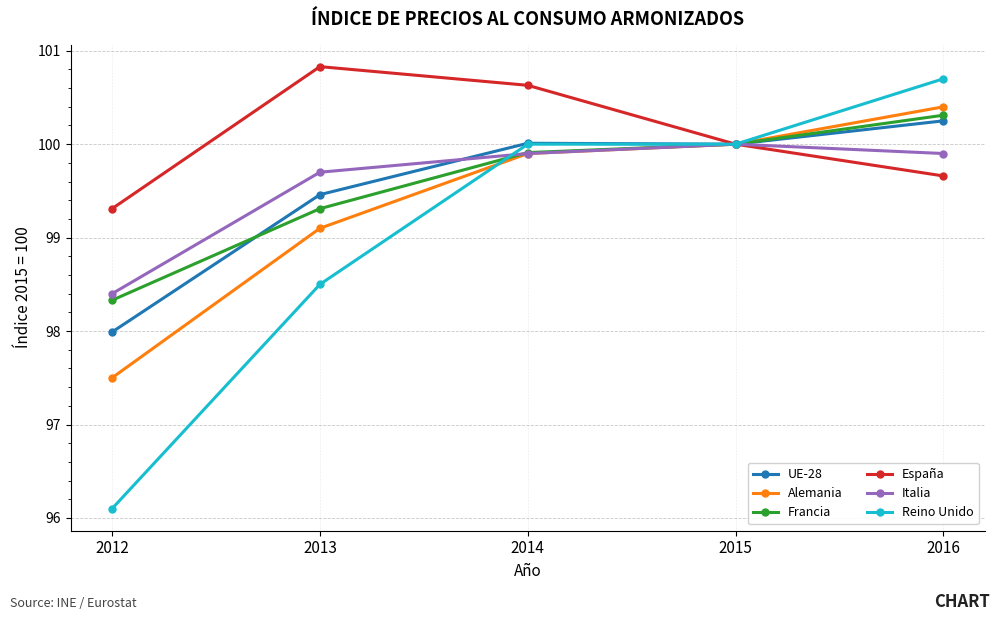

What is the difference between the maximum and second lowest values in the Italia series?

0.3